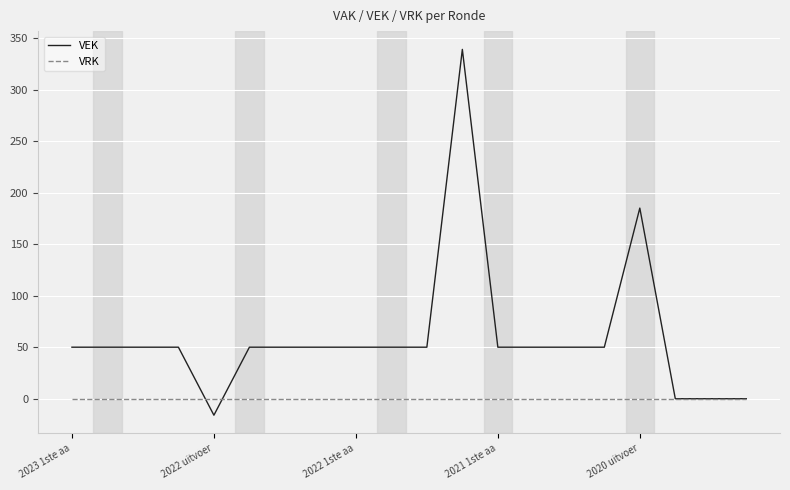

List the series in order of their overall mean, highest first.

VEK, VRK